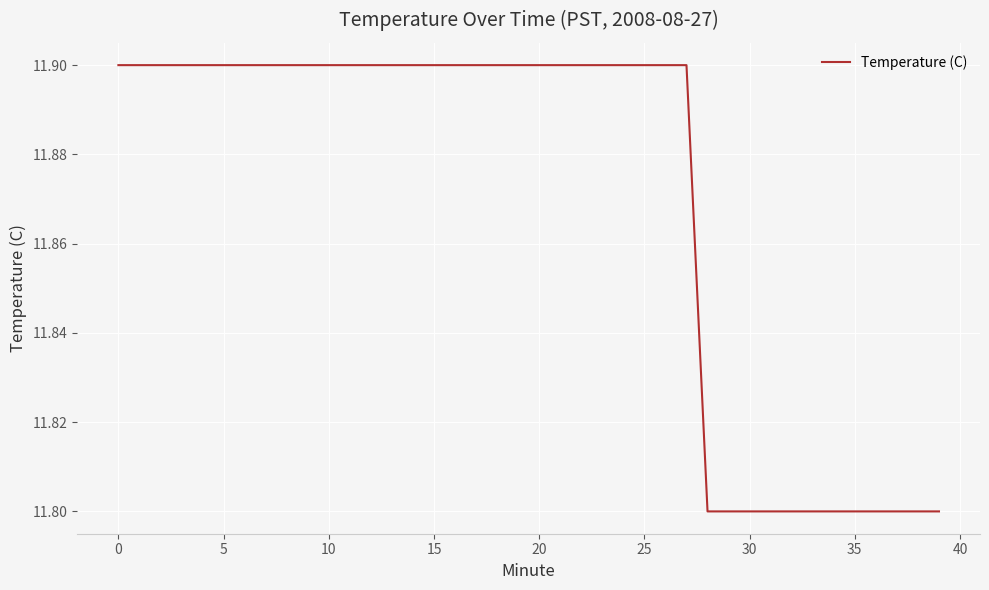

What is the minimum value shown in the chart?

11.8